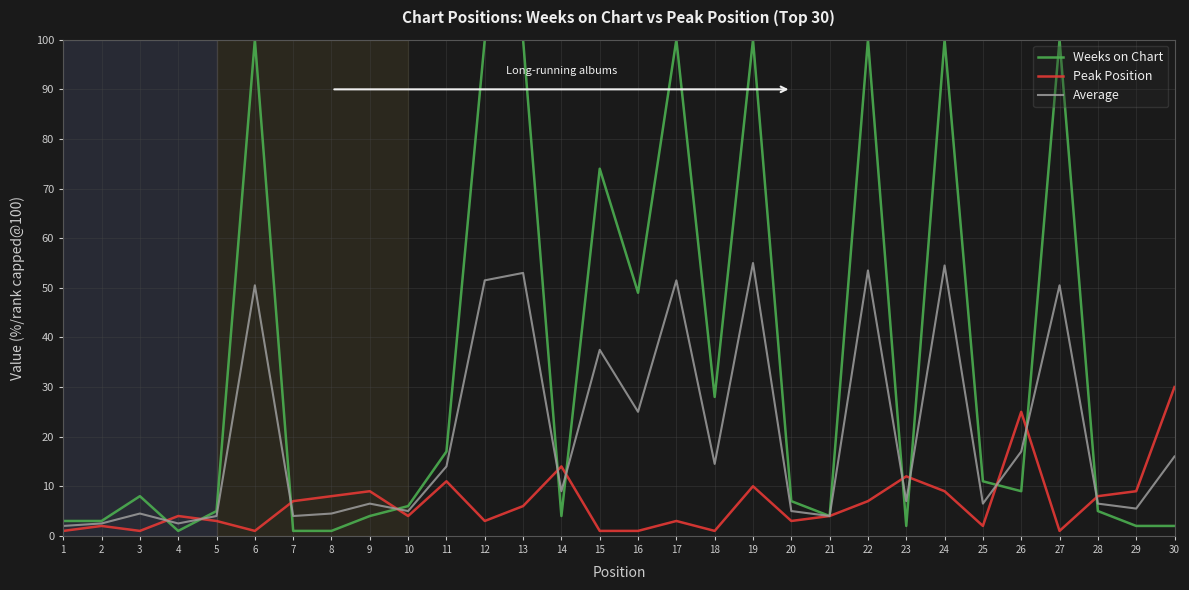

Is it true that Average equals 1.3 at 8?

False